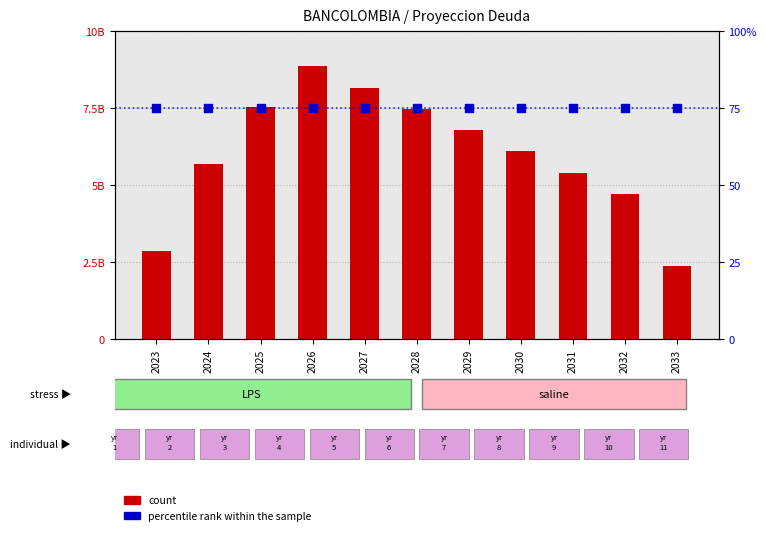

At how many categories does at least one series exceed 1618170080?

11